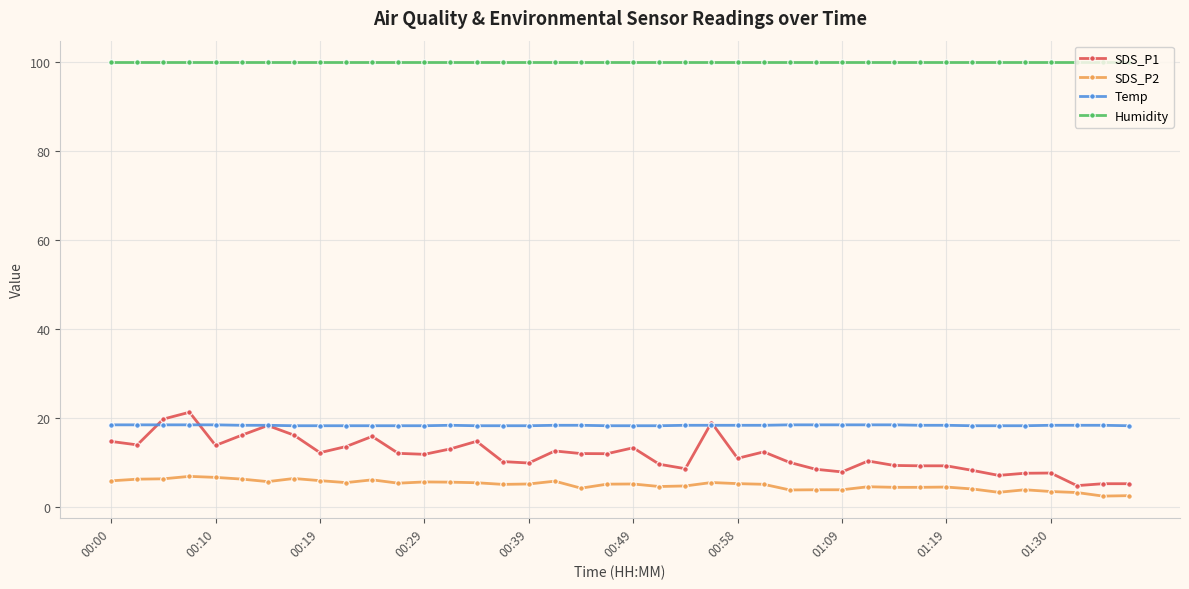

True or false: SDS_P1 has more than 2 interior local peaks.

True